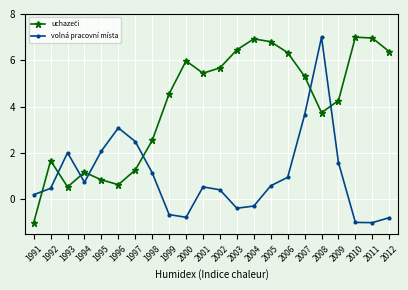

What is the total value across all series at 2000?

5.2